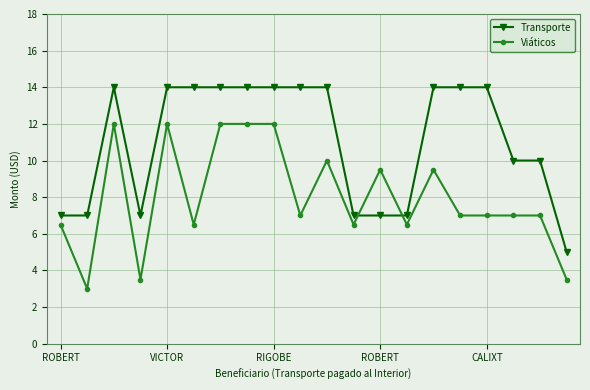

How many intersections are there between Transporte and Viáticos?

2